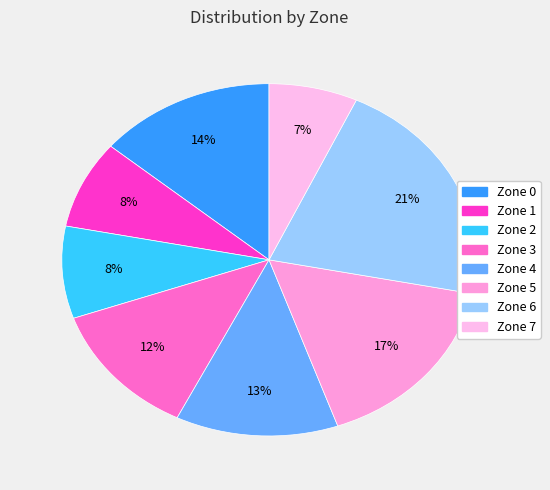

What is the smallest slice in the pie chart?

Zone 7